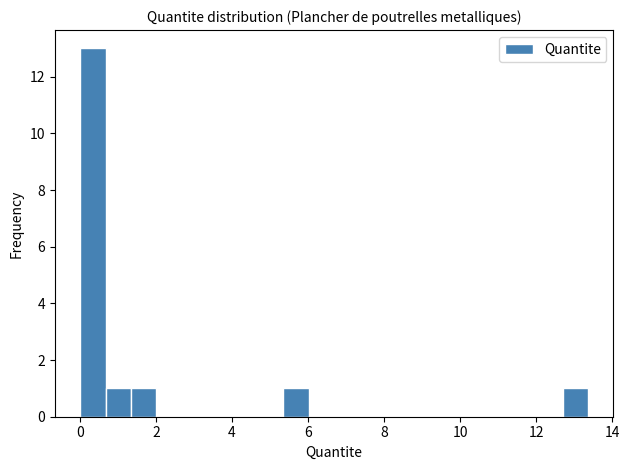

Read against the x-axis, roughly where is the centre of the tallest bar?

0.4